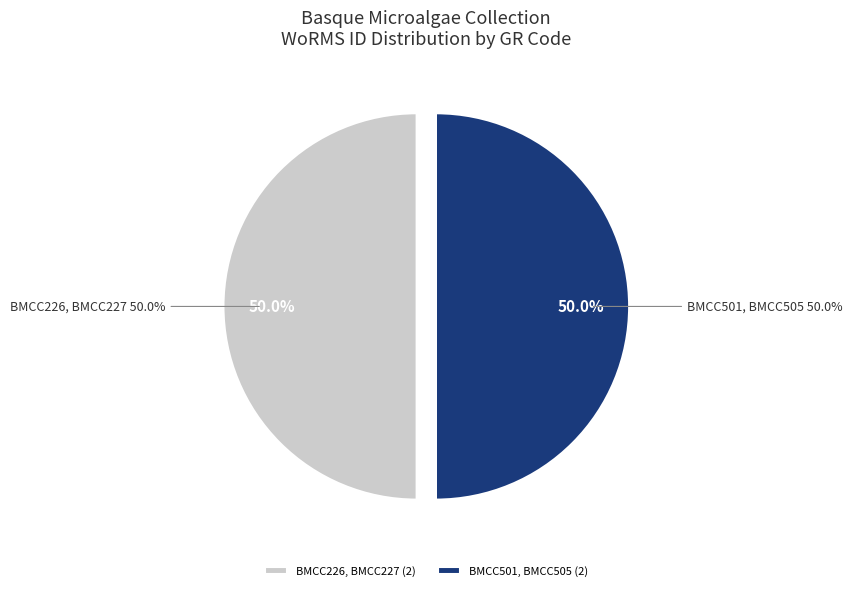

Does any single category account for the majority?

No